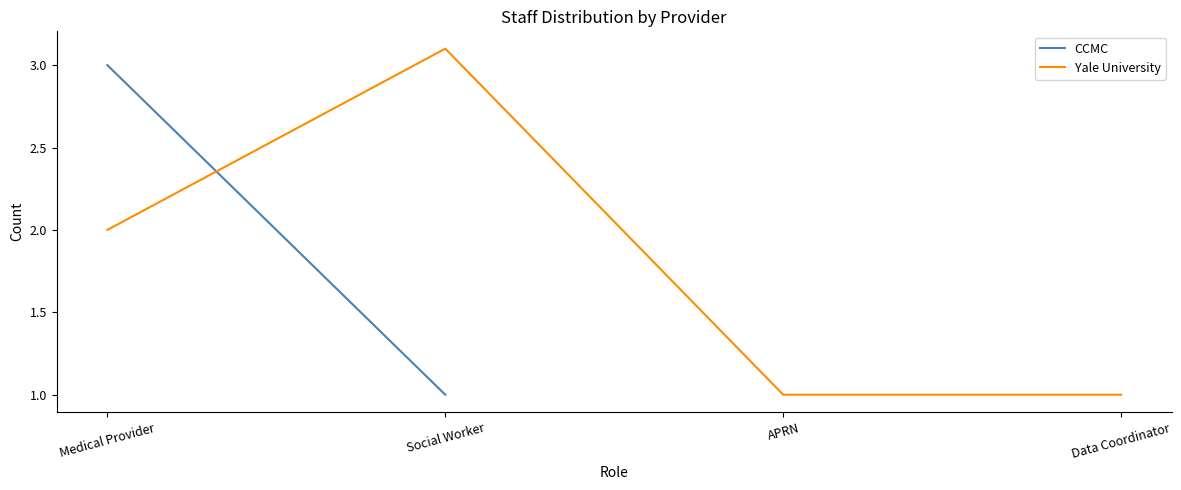

Is it true that the value at Data Coordinator is 1.0?

True